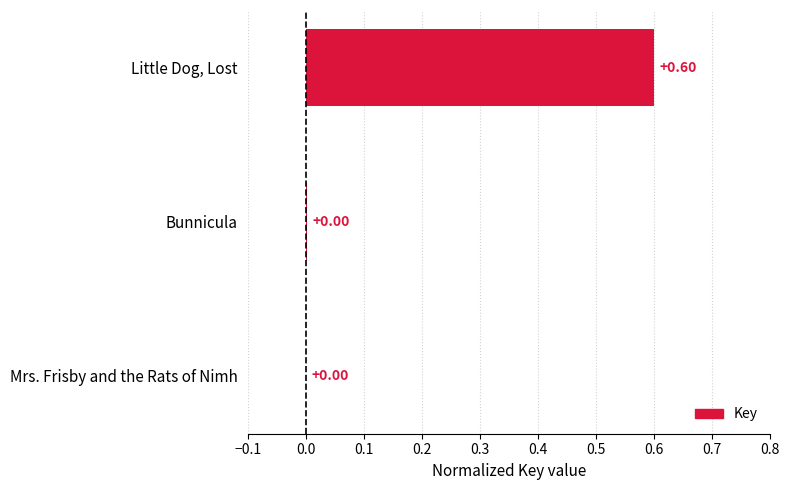

How many distinct data groups are displayed?

1